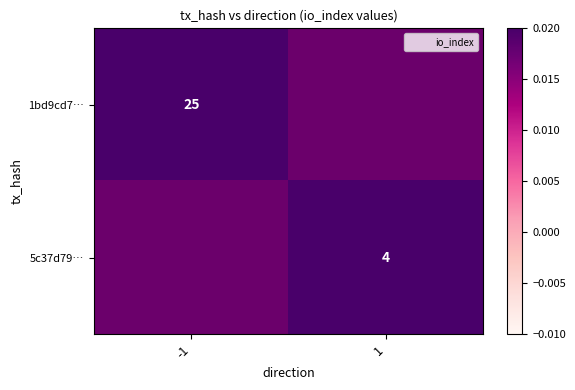

The 1bd9cd7… series shows 38 at -1. True or false?

False